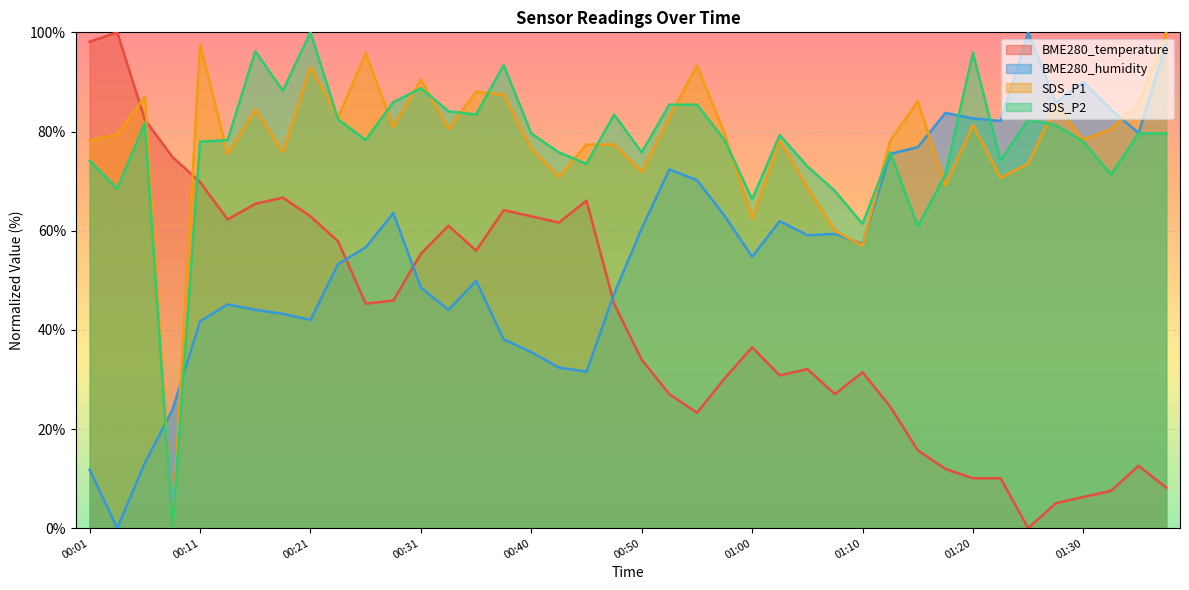

Rank the series at 00:18 from highest to lowest value.

SDS_P2, SDS_P1, BME280_temperature, BME280_humidity